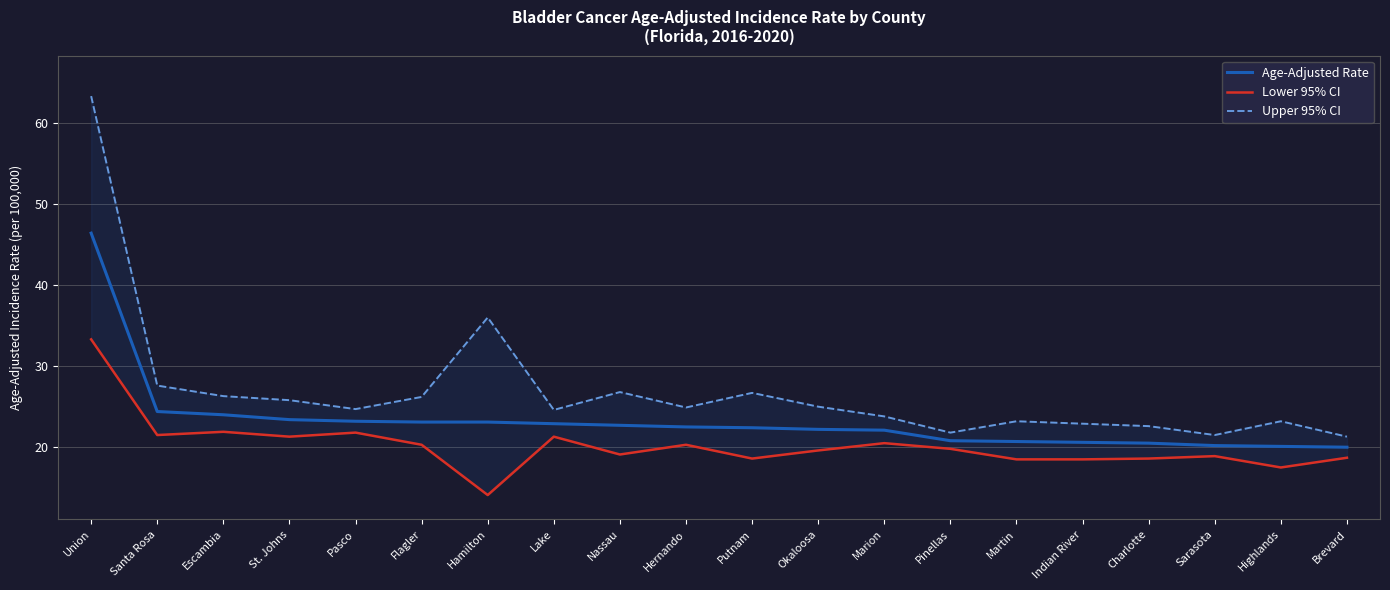

What is the spread (max minus min) of values at Charlotte?

4.0